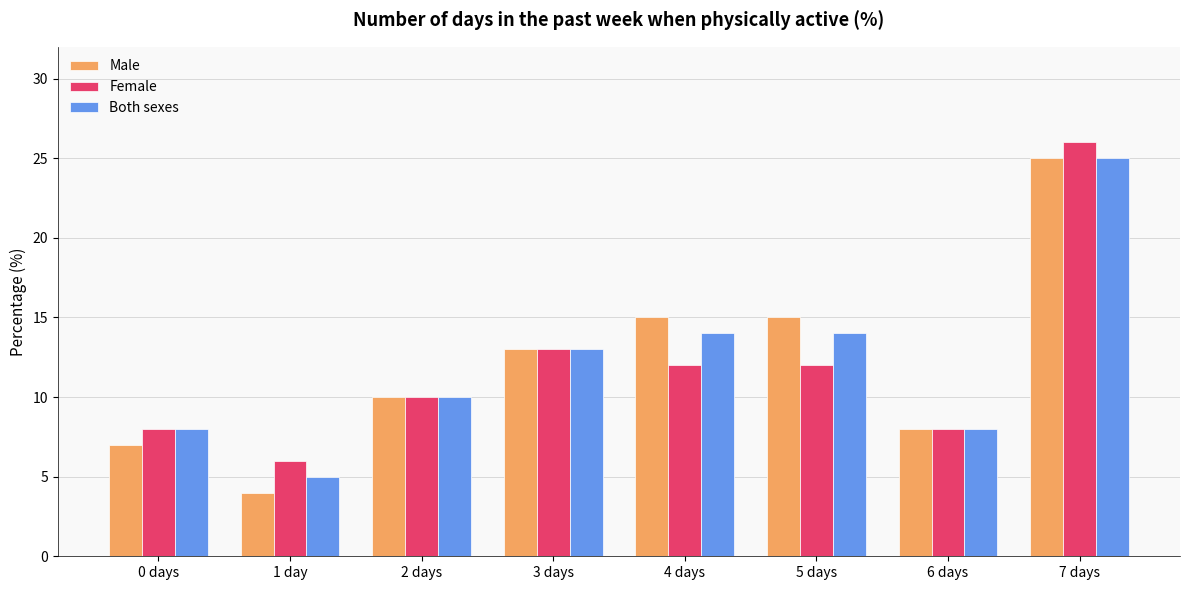

What is the average value of the Male series?

12